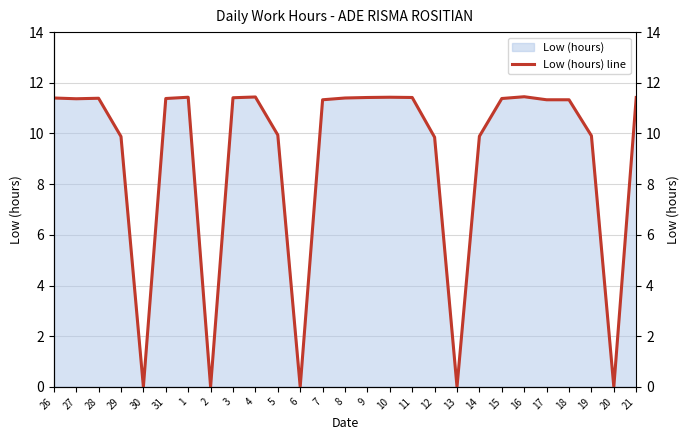

Reading left to right, transcribe all the data shown in this chart.

26=11.4	27=11.4	28=11.4	29=9.9	30=0.0	31=11.4	1=11.4	2=0.0	3=11.4	4=11.4	5=9.9	6=0.0	7=11.3	8=11.4	9=11.4	10=11.4	11=11.4	12=9.8	13=0.0	14=9.9	15=11.4	16=11.4	17=11.3	18=11.3	19=9.9	20=0.0	21=11.4